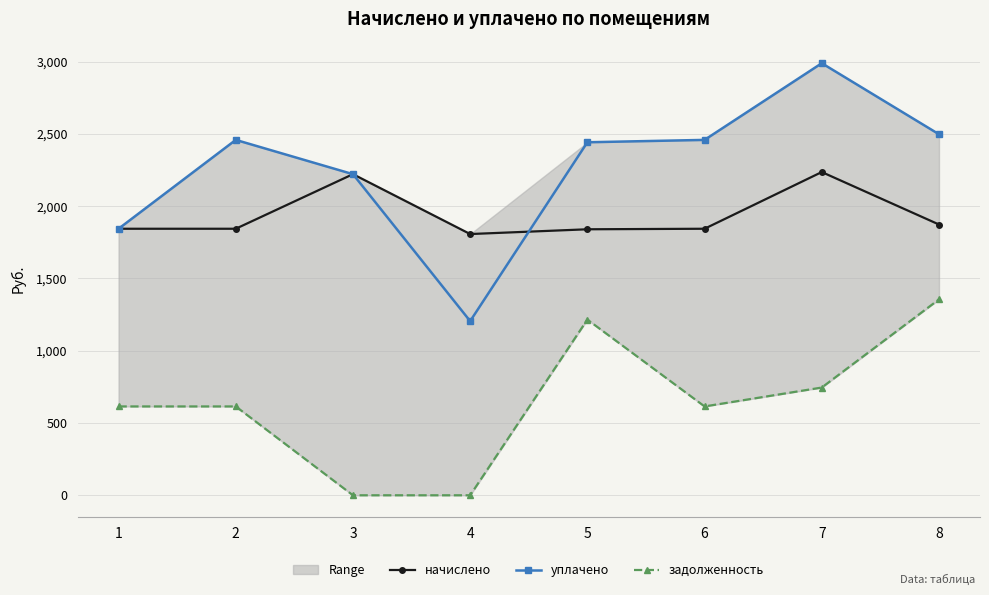

Does the chart display data point markers on the line(s)?

Yes